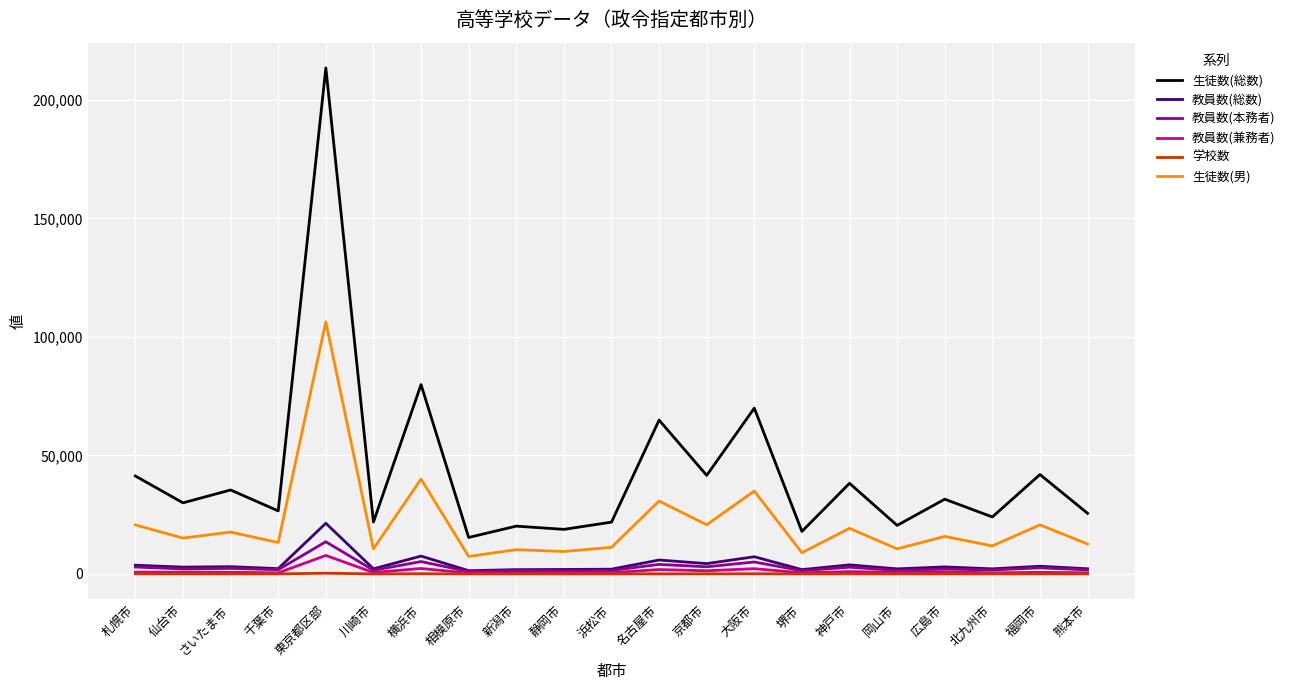

Where does the 教員数(総数) series first go above 2878?

札幌市